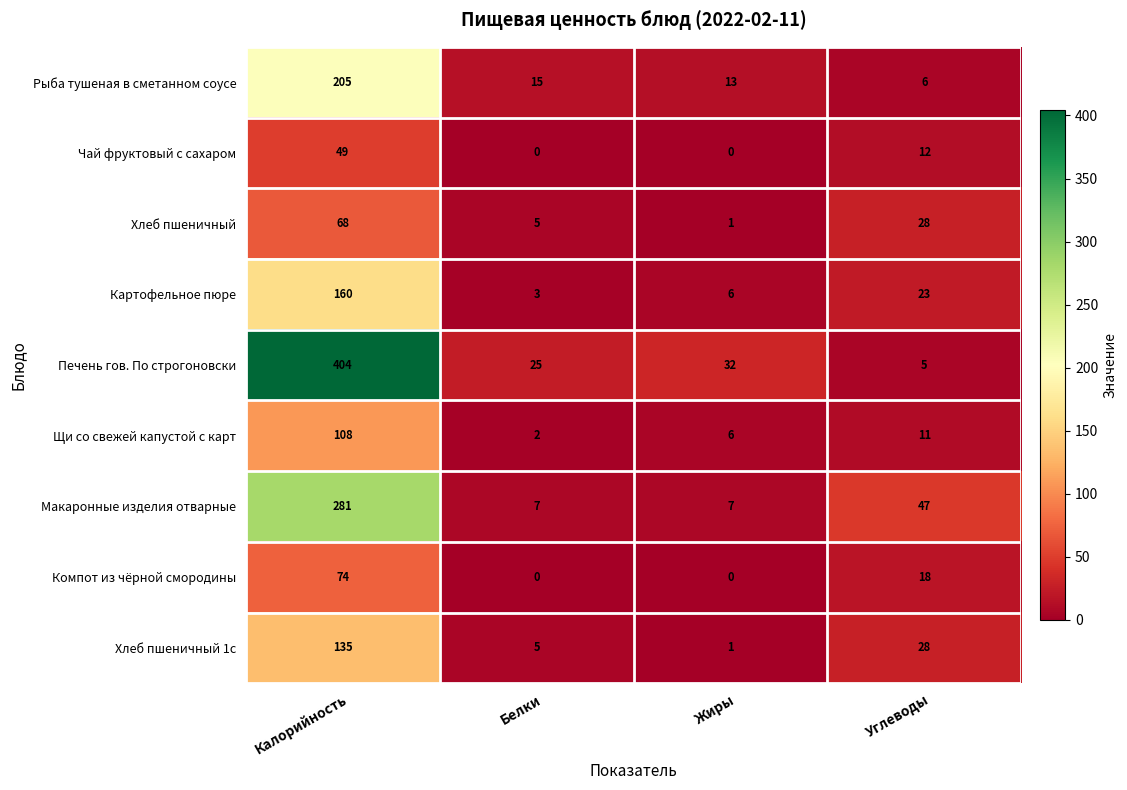

Rank the series by their maximum value, from lowest to highest.

Чай фруктовый с сахаром, Хлеб пшеничный, Компот из чёрной смородины, Щи со свежей капустой с карт, Хлеб пшеничный 1с, Картофельное пюре, Рыба тушеная в сметанном соусе, Макаронные изделия отварные, Печень гов. По строгоновски